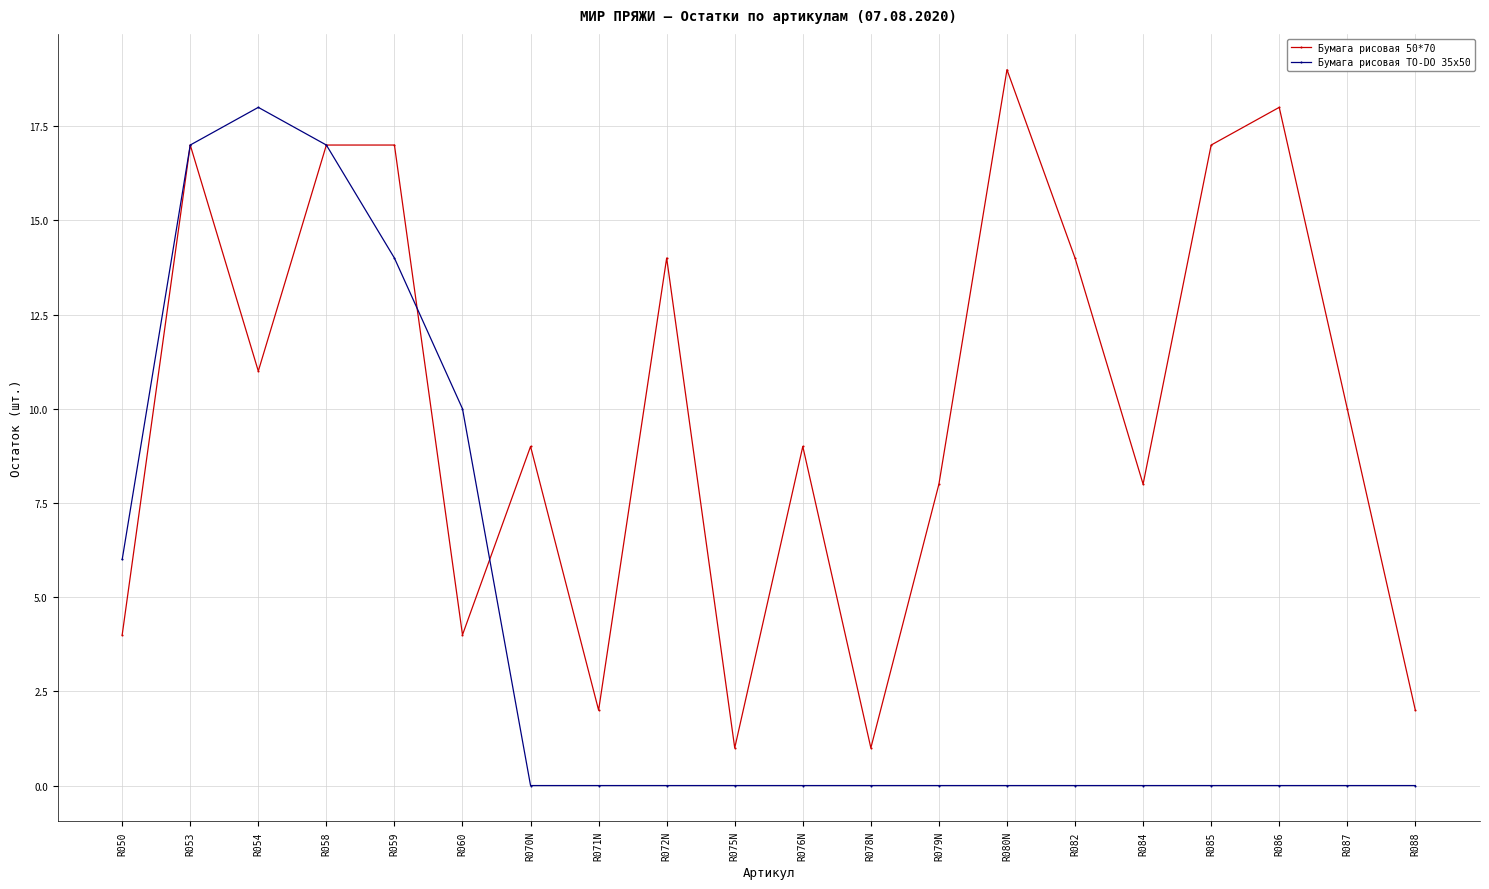

Where is the first local maximum for Бумага рисовая 50*70?

R053